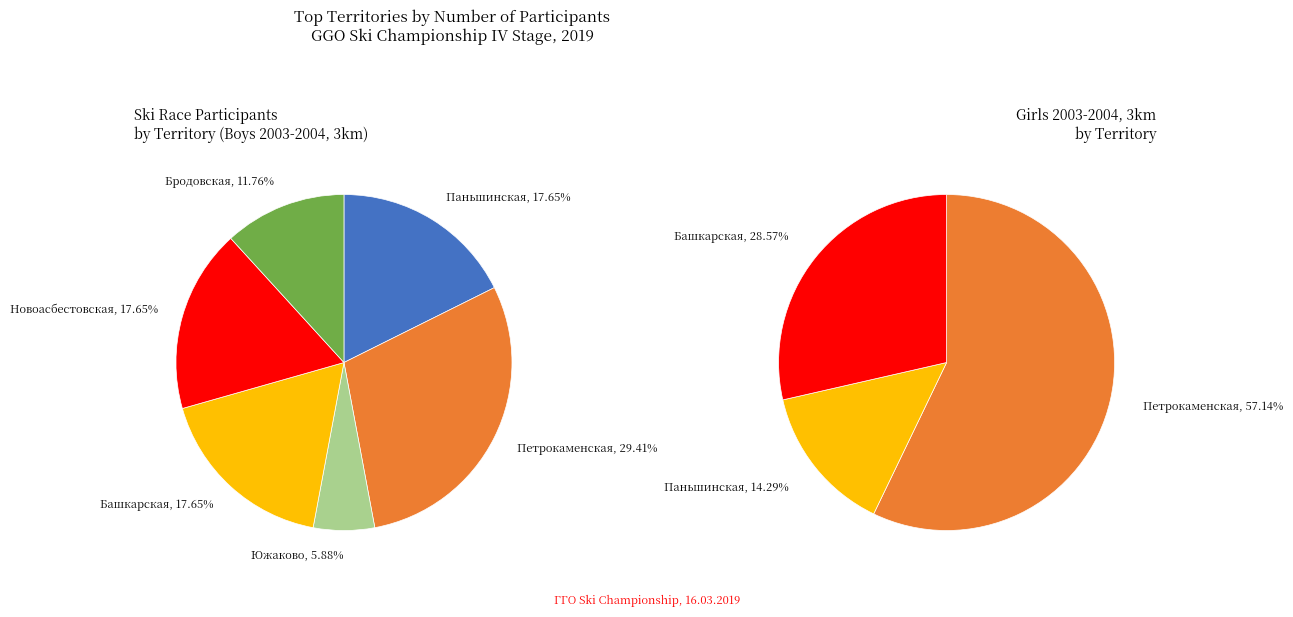

Which category has the smallest portion of the pie?

Южаково